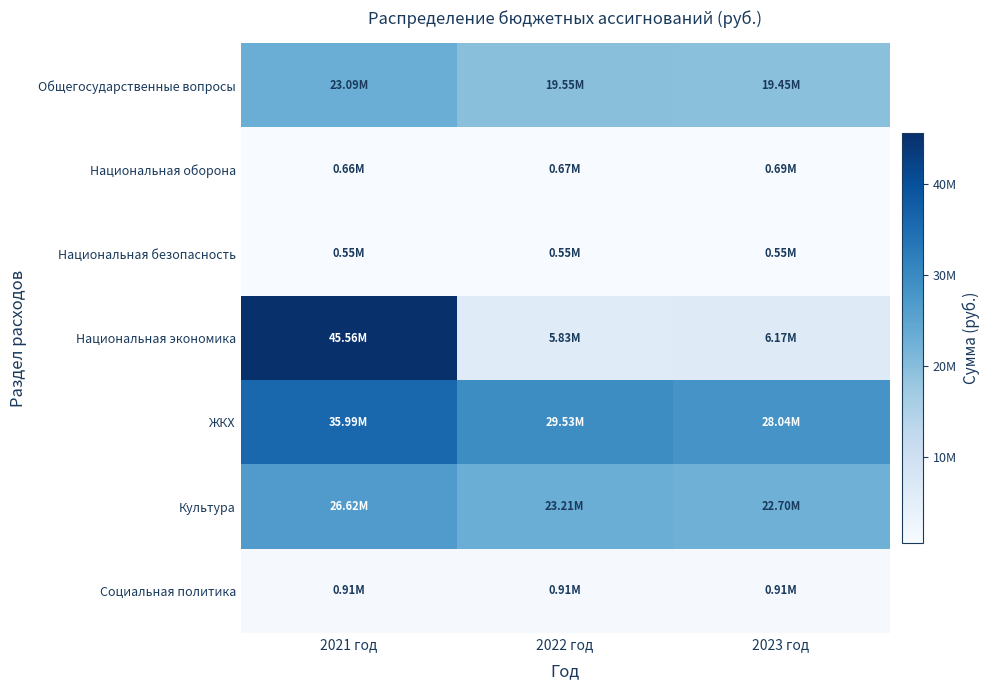

Between 2023 год and 2022 год, which is larger?

2022 год